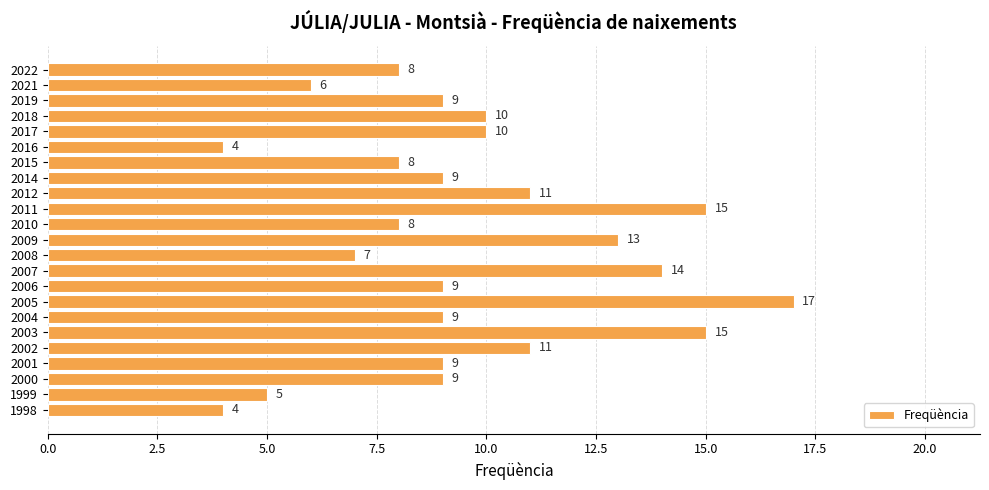

What is the value of the 4th bar from the top?

10